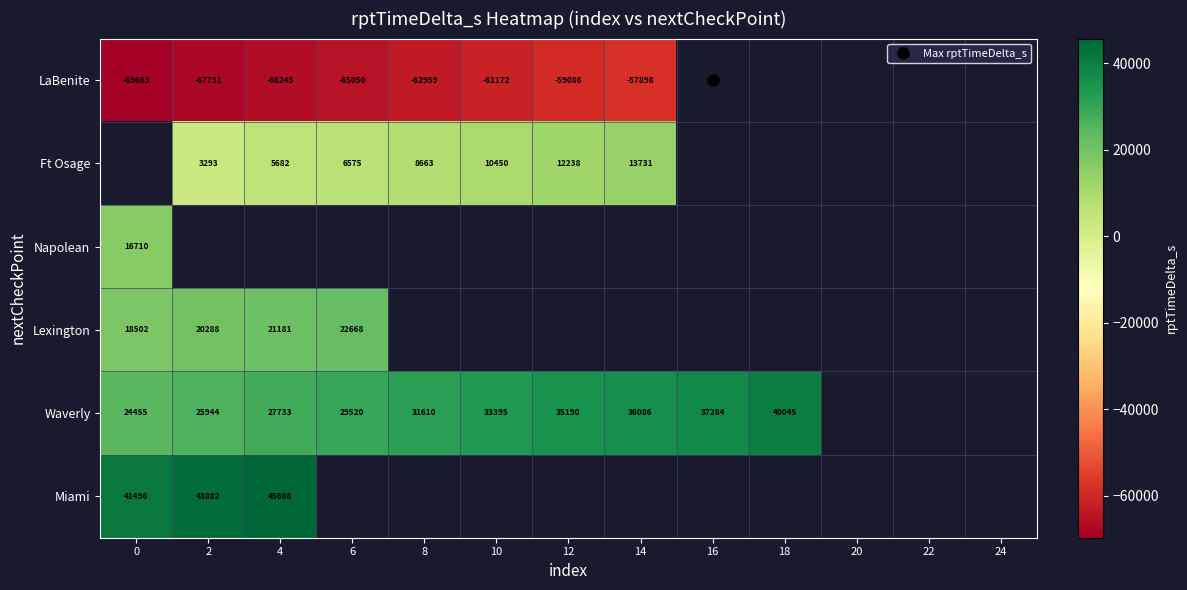

At which category does the chart reach its peak across all series?

4